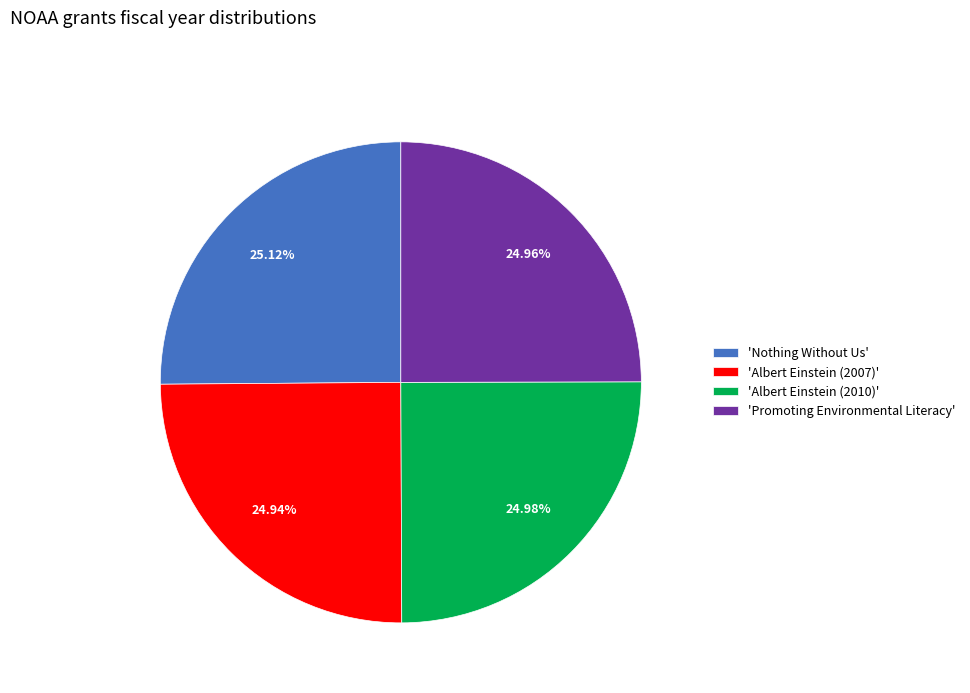

Is there any slice that represents more than half of the pie?

No